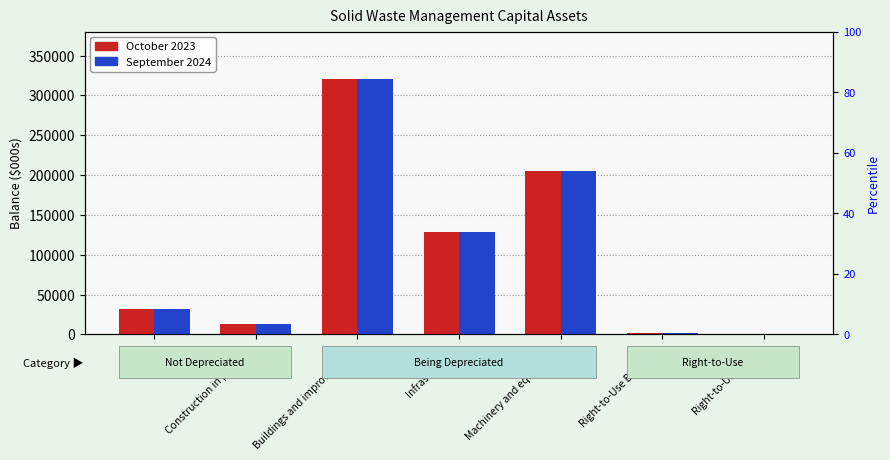

Is it true that September 2024 equals 320285 at Buildings and improvements?

True